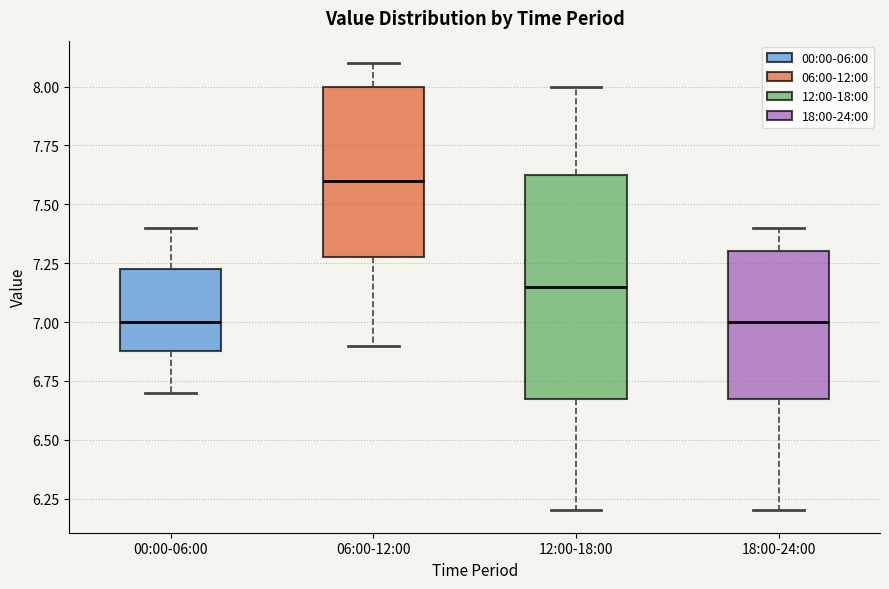

Reading left to right, transcribe this box plot: for each box, give where its median line is, the range the box spans, and where its two whiskers end, as read against the y-axis. The values are not printed on the chart, so give them approximately, as read against the axis.

00:00-06:00: median 7.00, box 6.90 to 7.25, whiskers 6.70 to 7.40
06:00-12:00: median 7.60, box 7.30 to 8.00, whiskers 6.90 to 8.10
12:00-18:00: median 7.15, box 6.70 to 7.65, whiskers 6.20 to 8.00
18:00-24:00: median 7.00, box 6.70 to 7.30, whiskers 6.20 to 7.40